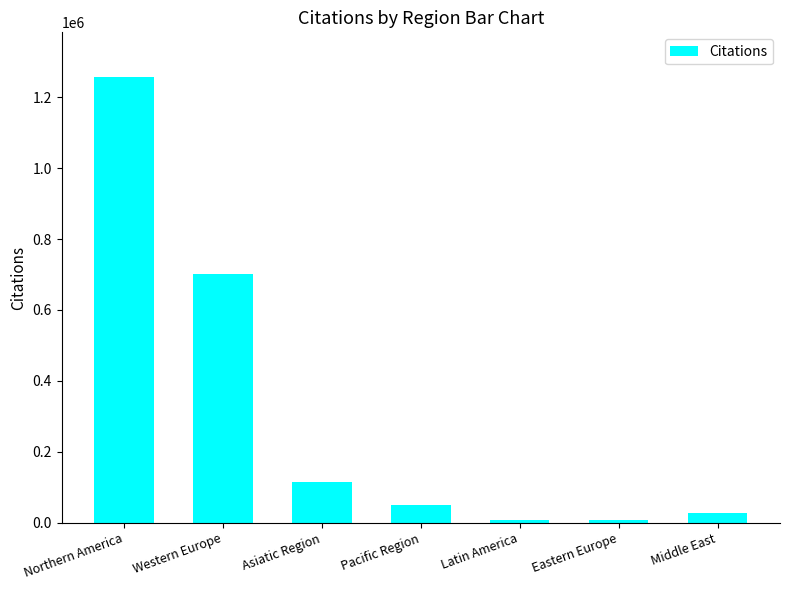

What is the maximum value shown in the chart?

1257158